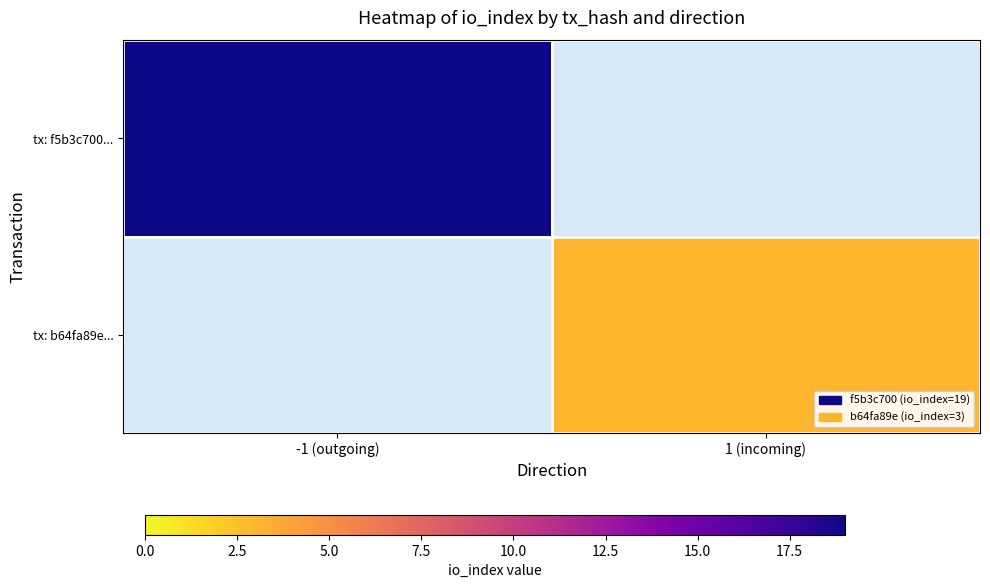

What is the minimum value shown in the chart?

3.0